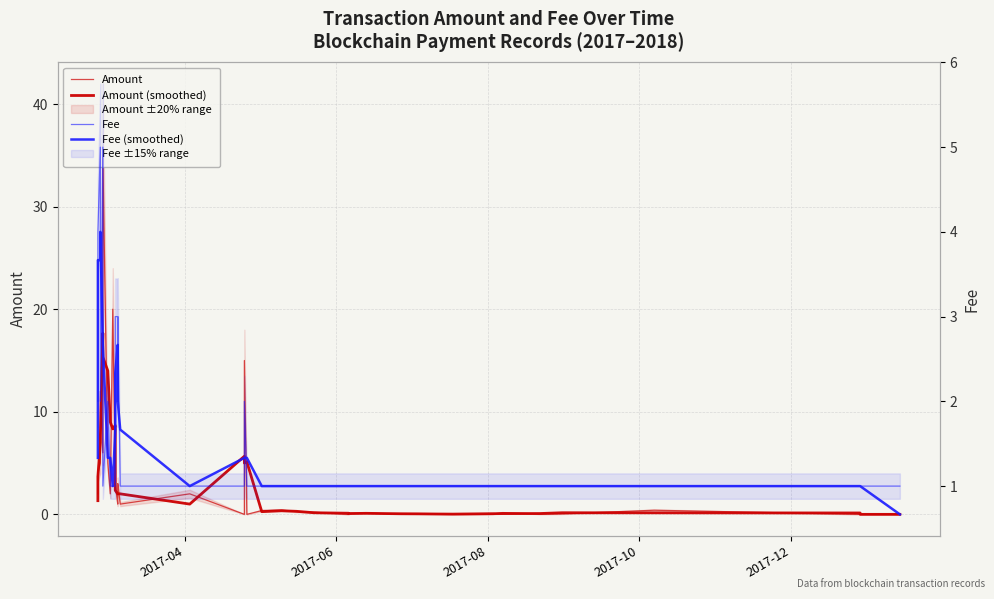

True or false: Fee (smoothed) has more than 1 points higher than both neighbors.

True